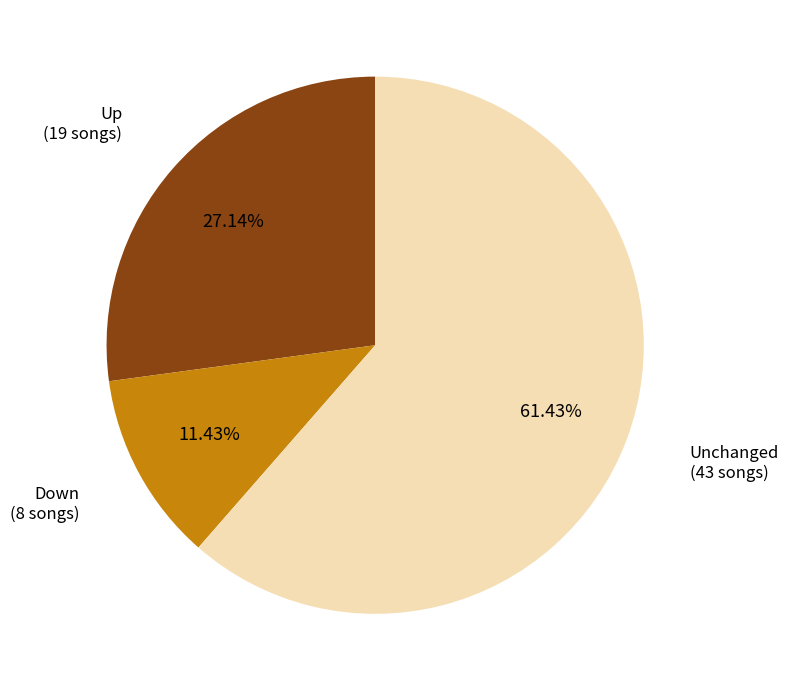

Is there any slice that represents more than half of the pie?

Yes